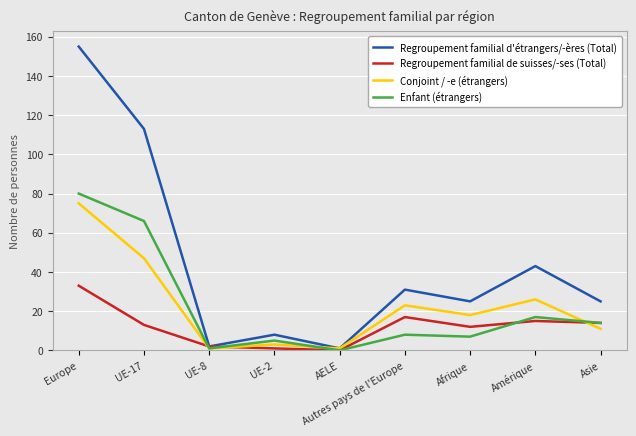

Which category has the highest value across all series?

Europe